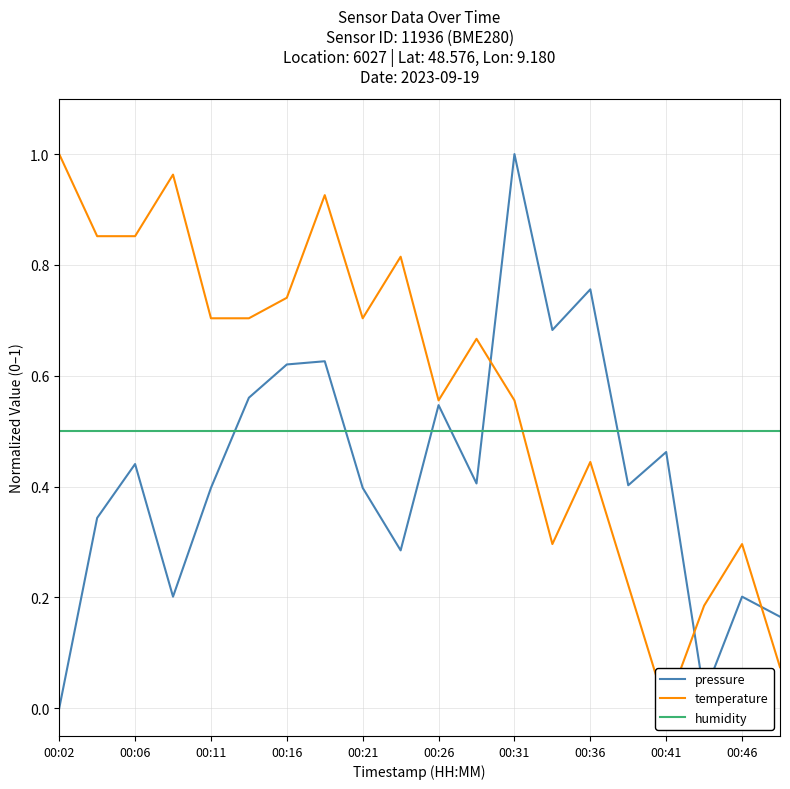

Rank the series at 13 from highest to lowest value.

pressure, humidity, temperature